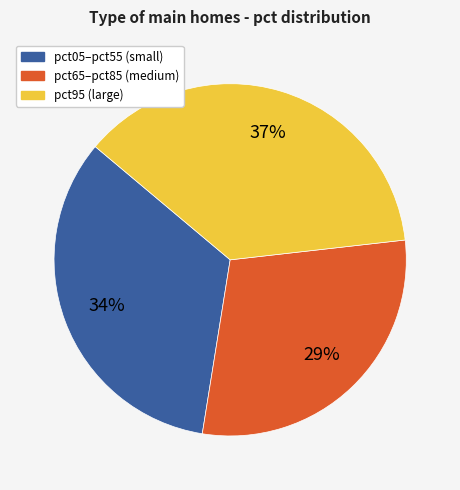

To the nearest percent, what is the average slice percentage?

33%